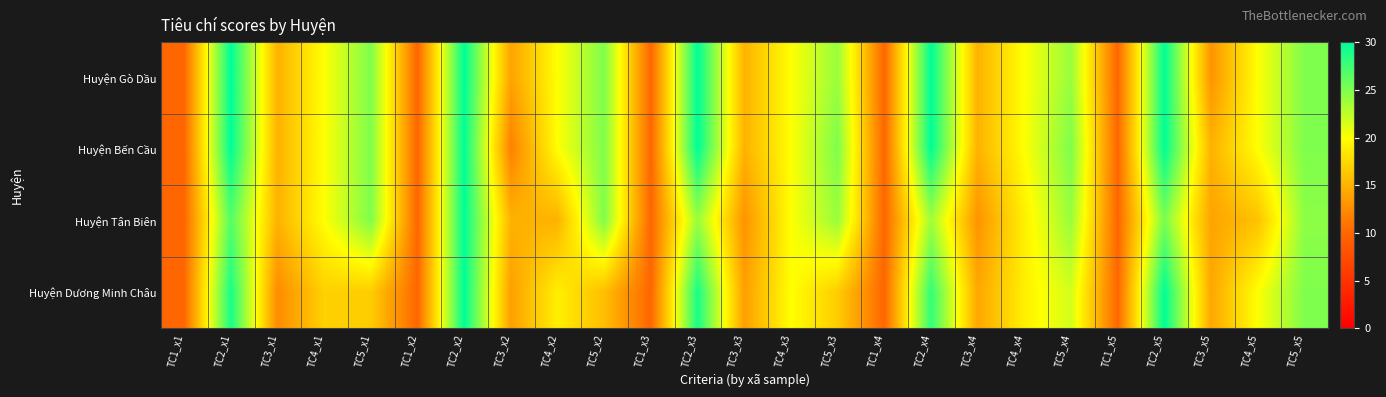

At how many categories does at least one series exceed 29?

5